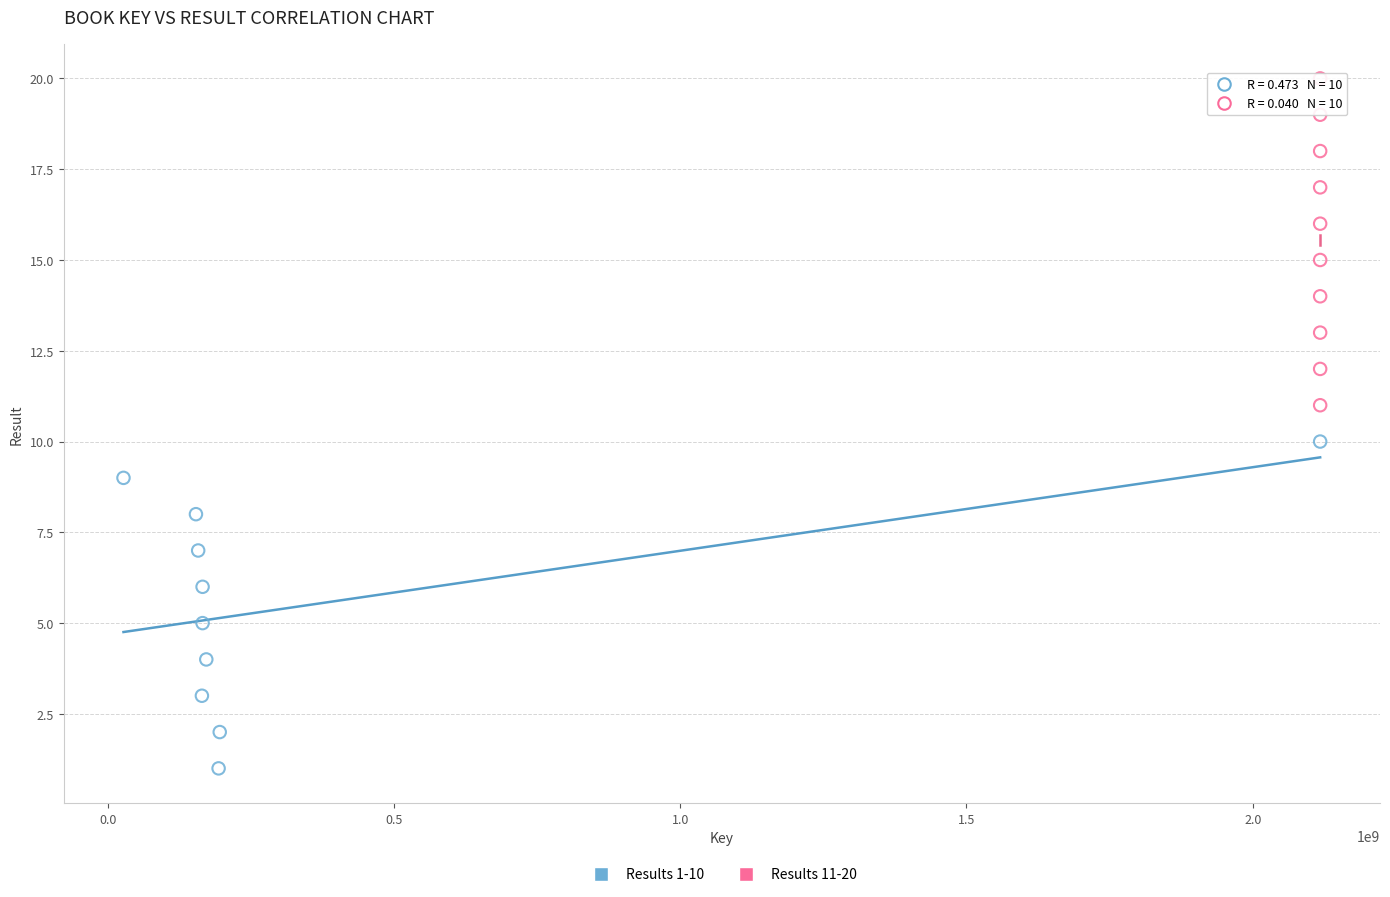

Which series contains the highest Y value?

Results 11-20